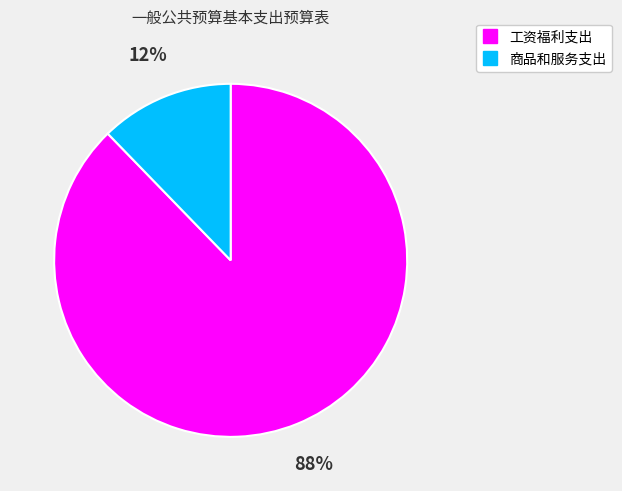

How many segments does this pie chart have?

2